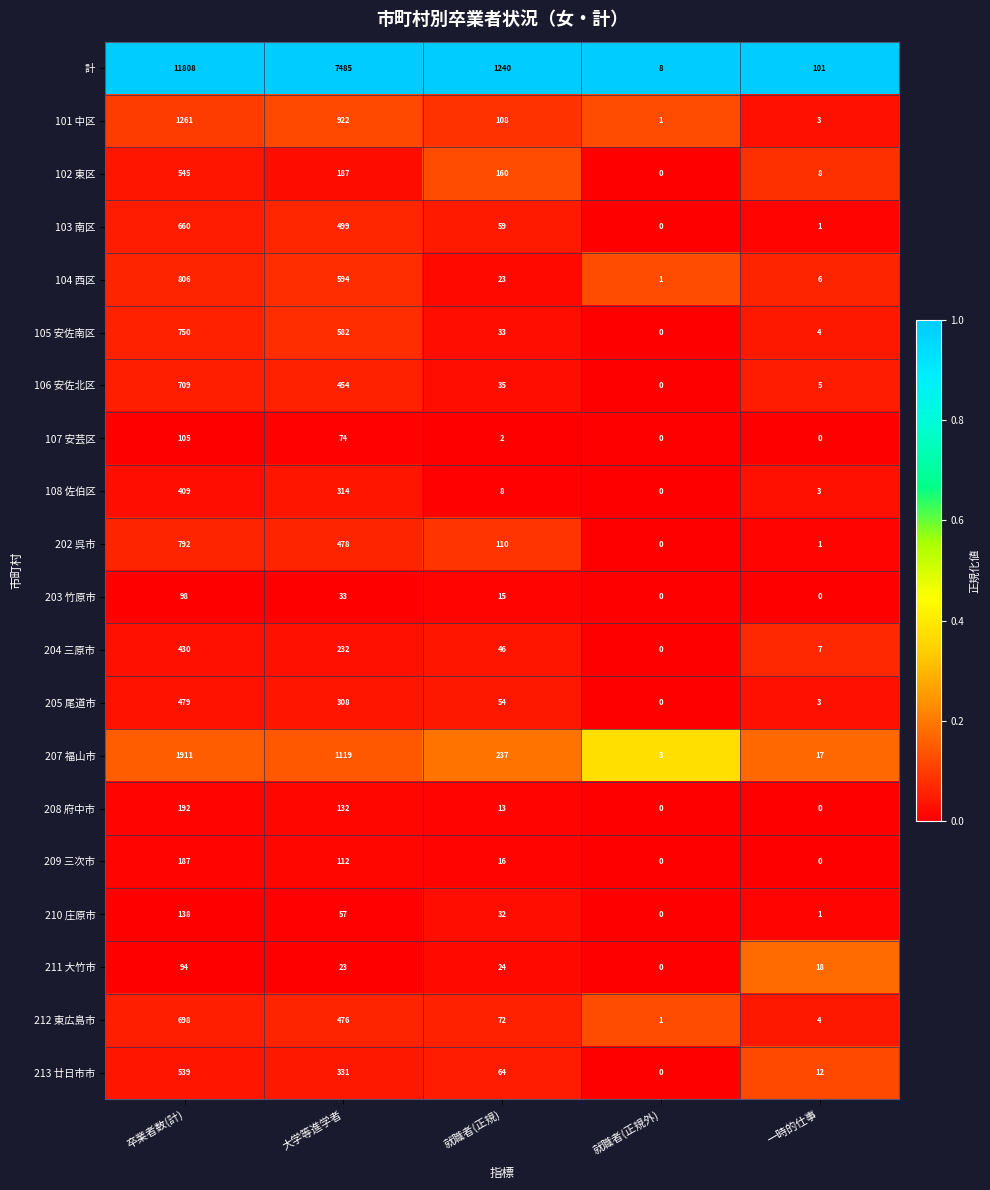

How many categories are shown in the chart?

5